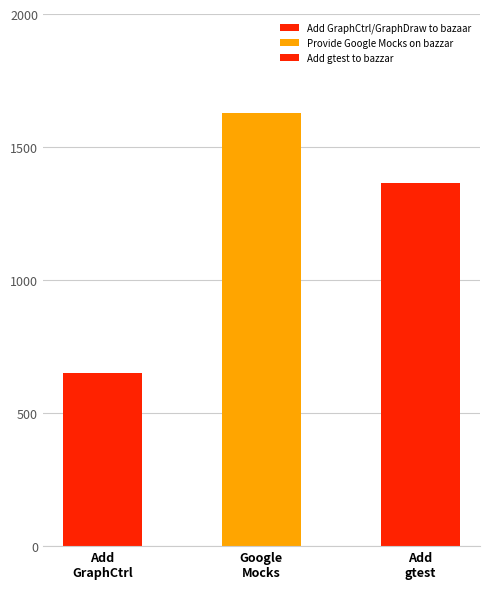

Reading left to right, extract all data points from this chart.

Add GraphCtrl/GraphDraw to bazaar=650	Provide Google Mocks on bazzar=1627	Add gtest to bazzar=1366